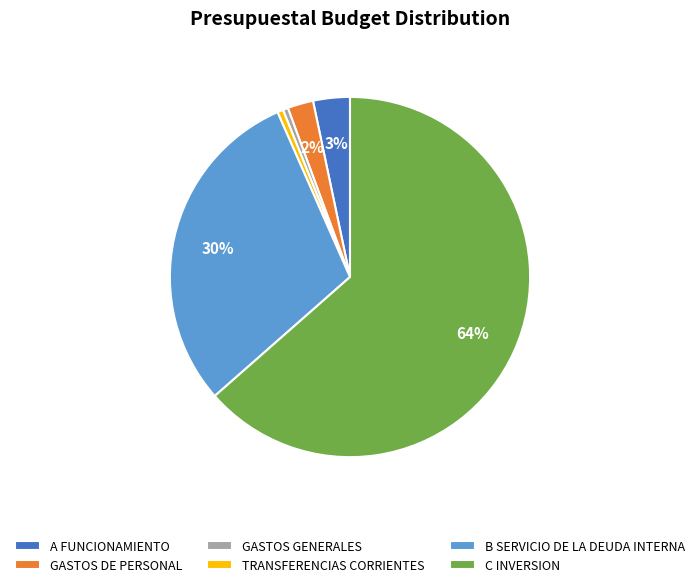

How many segments does this pie chart have?

6